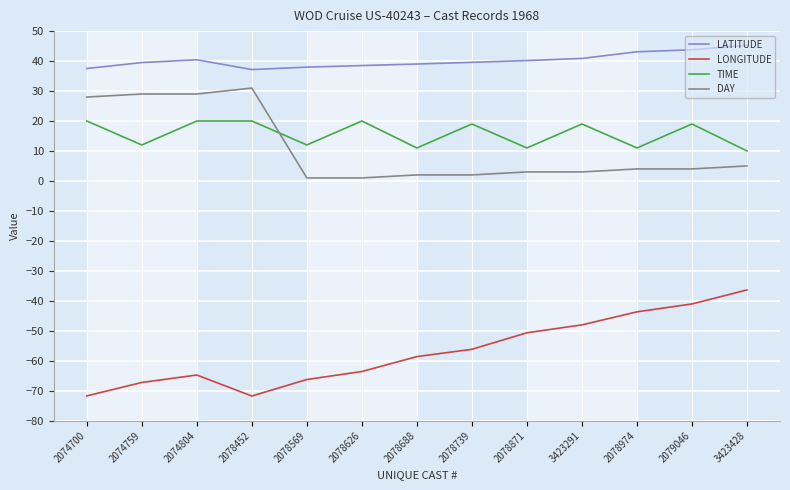

Which series has the largest total across all categories?

LATITUDE